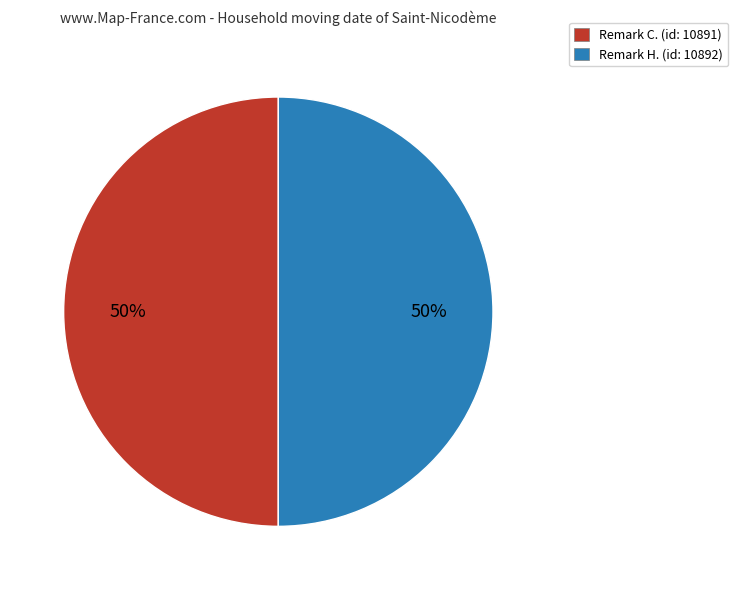

To the nearest percent, what percentage of the pie is Remark C. (id: 10891)?

50%